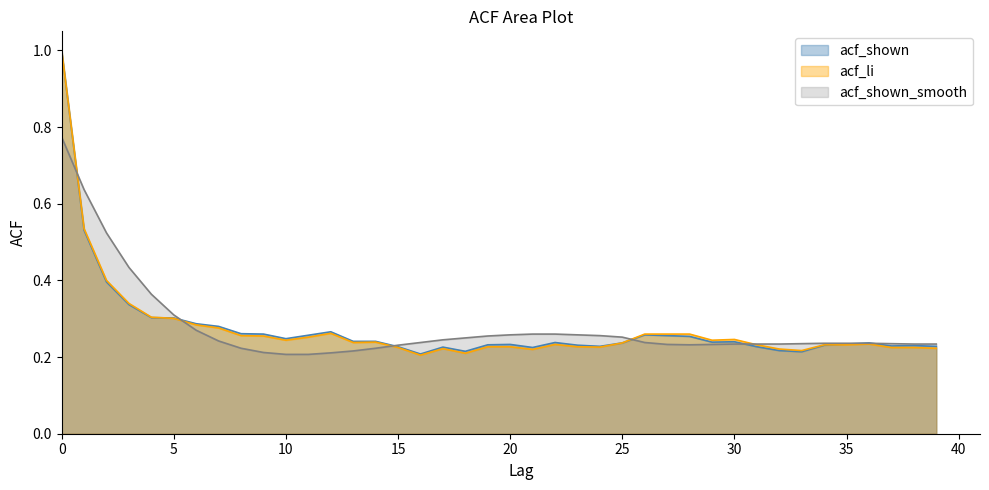

How many interior local valleys does the acf_shown_smooth series have?

1